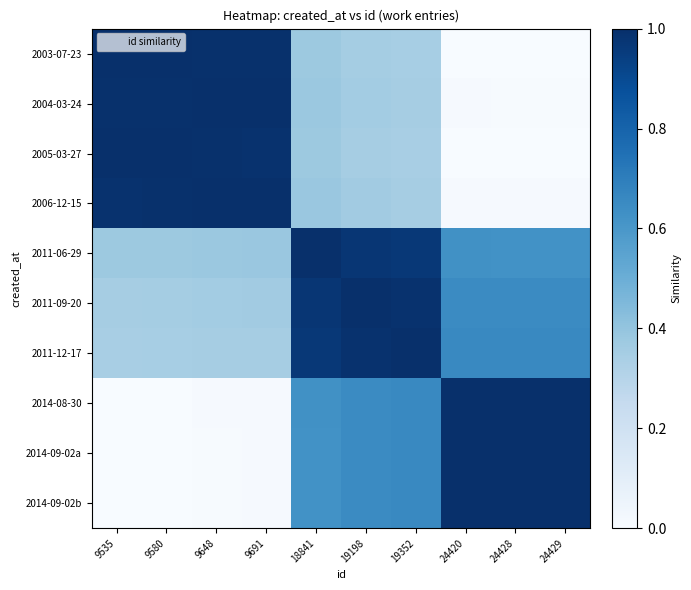

Which series changed the most between 18841 and 24428?

2003-07-23